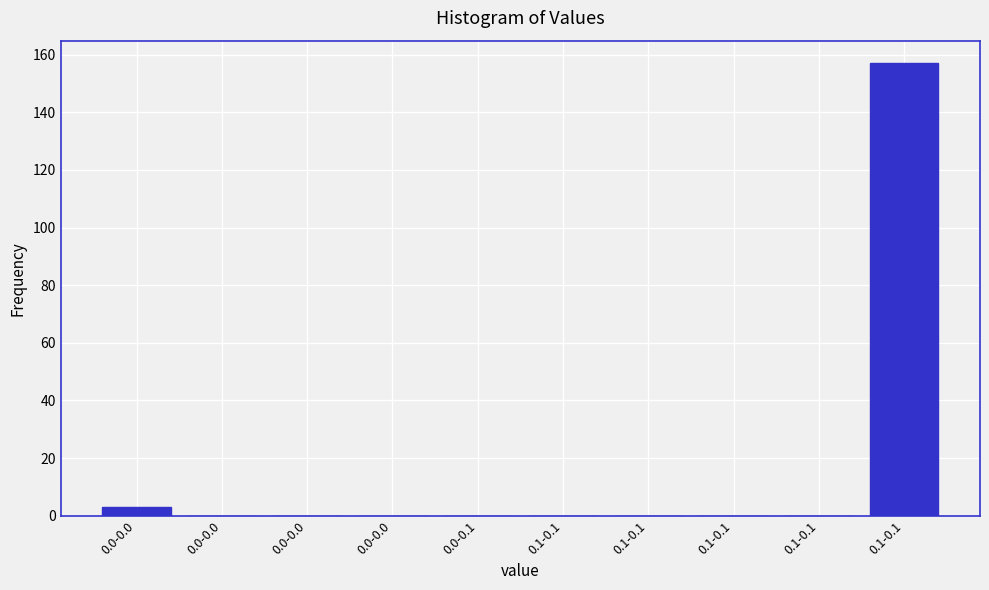

Count the number of categories in the chart.

10